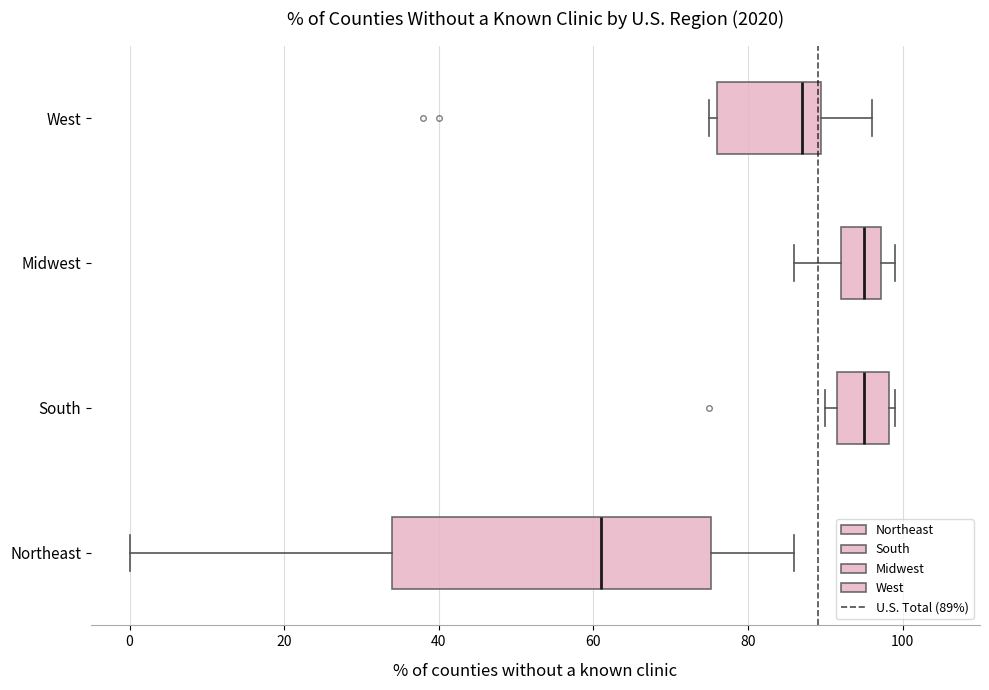

Comparing the boxes themselves (not the whiskers), which one is the widest?

Northeast